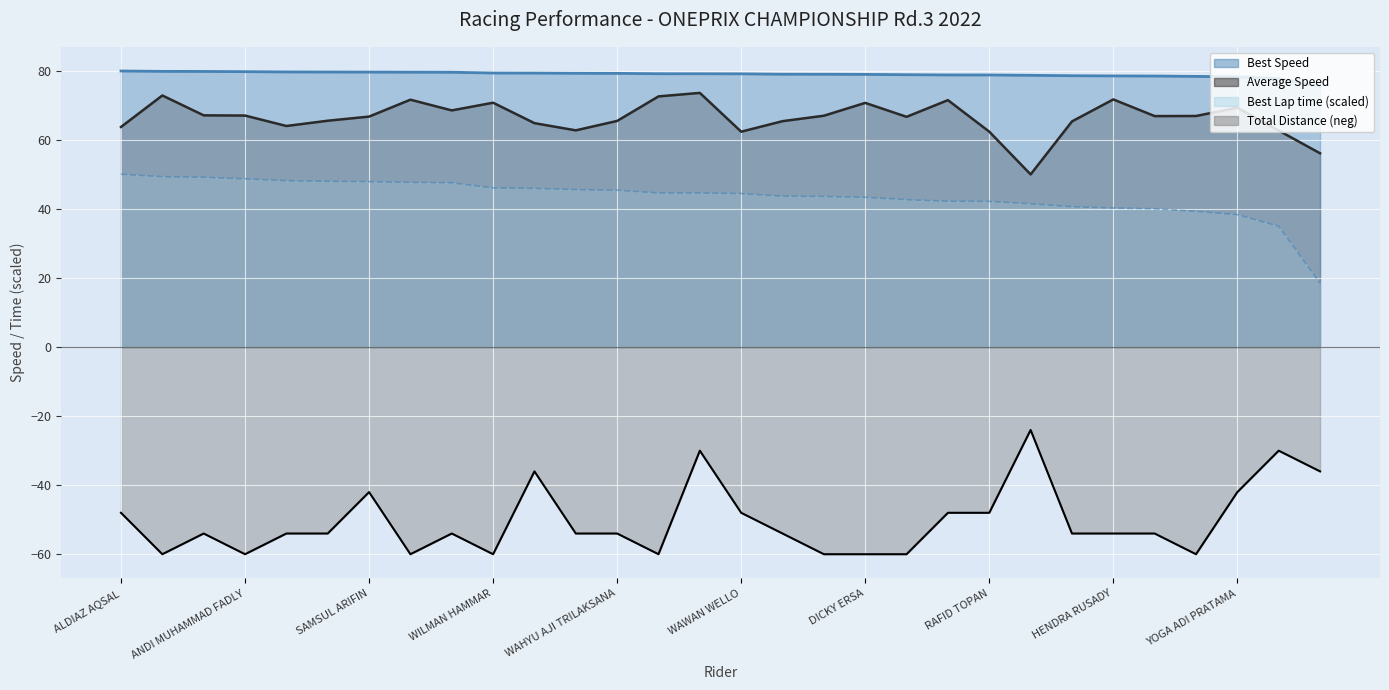

Reading right to left, transcribe all the data shown in this chart.

Best Lap time: 18.5	35.1	38.4	39.3	40.1	40.3	40.7	41.6	42.2	42.3	42.7	43.4	43.7	43.7	44.5	44.6	44.7	45.5	45.6	46.0	46.1	47.6	47.7	47.9	48.0	48.2	48.8	49.2	49.4	50.1
Best Speed: 75.6	77.8	78.3	78.5	78.6	78.6	78.6	78.8	78.9	78.9	78.9	79.0	79.1	79.1	79.2	79.2	79.2	79.3	79.4	79.4	79.4	79.7	79.7	79.7	79.7	79.7	79.8	79.9	79.9	80.0
Average Speed: 56.2	62.8	69.4	67.0	66.9	71.8	65.4	50.0	62.4	71.6	66.7	70.8	67.1	65.5	62.4	73.7	72.7	65.5	62.8	64.9	70.8	68.6	71.7	66.8	65.6	64.1	67.1	67.2	72.9	63.8
Total Distance: -36.0	-30.0	-42.0	-60.0	-54.0	-54.0	-54.0	-24.0	-48.0	-48.0	-60.0	-60.0	-60.0	-54.0	-48.0	-30.0	-60.0	-54.0	-54.0	-36.0	-60.0	-54.0	-60.0	-42.0	-54.0	-54.0	-60.0	-54.0	-60.0	-48.0